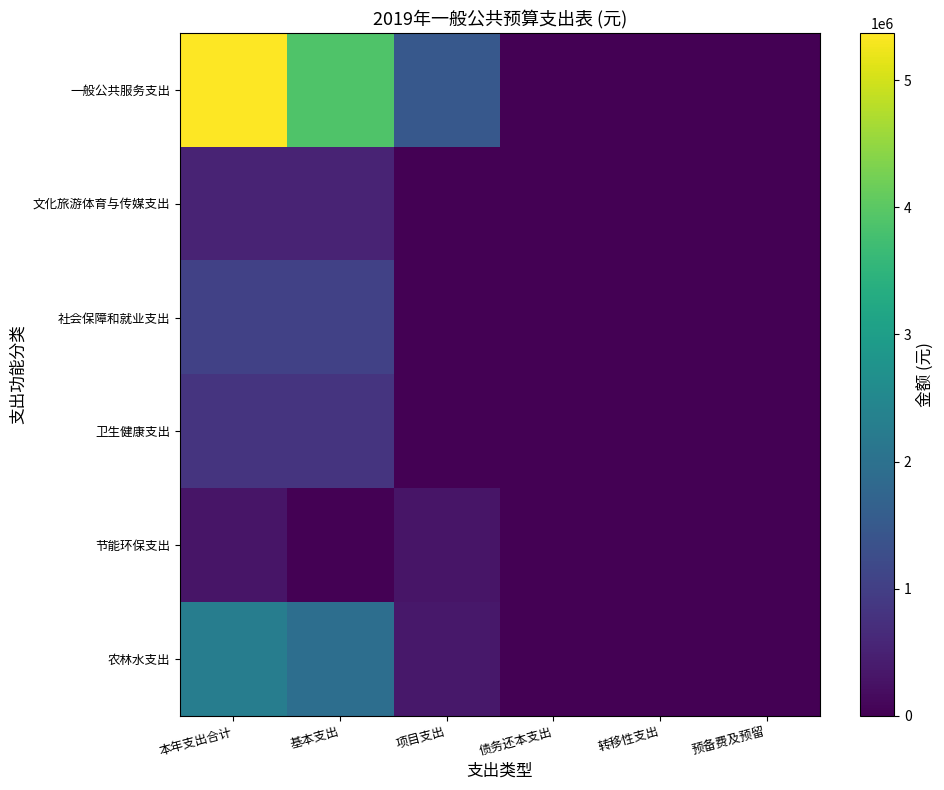

Reading right to left, list all the values displayed in this chart.

一般公共服务支出: 预备费及预留=0	转移性支出=0	债务还本支出=0	项目支出=1480000	基本支出=3889895	本年支出合计=5369895
文化旅游体育与传媒支出: 预备费及预留=0	转移性支出=0	债务还本支出=0	项目支出=0	基本支出=530824	本年支出合计=530824
社会保障和就业支出: 预备费及预留=0	转移性支出=0	债务还本支出=0	项目支出=0	基本支出=1030848	本年支出合计=1030848
卫生健康支出: 预备费及预留=0	转移性支出=0	债务还本支出=0	项目支出=0	基本支出=805951	本年支出合计=805951
节能环保支出: 预备费及预留=0	转移性支出=0	债务还本支出=0	项目支出=300000	基本支出=0	本年支出合计=300000
农林水支出: 预备费及预留=0	转移性支出=0	债务还本支出=0	项目支出=340000	基本支出=1945792	本年支出合计=2285792